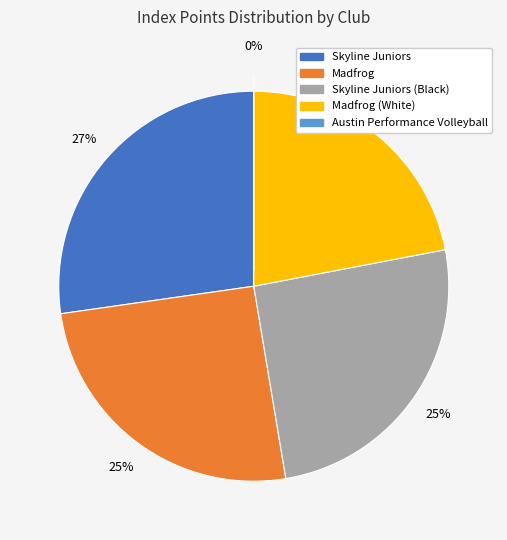

How many slices are in this pie chart?

5